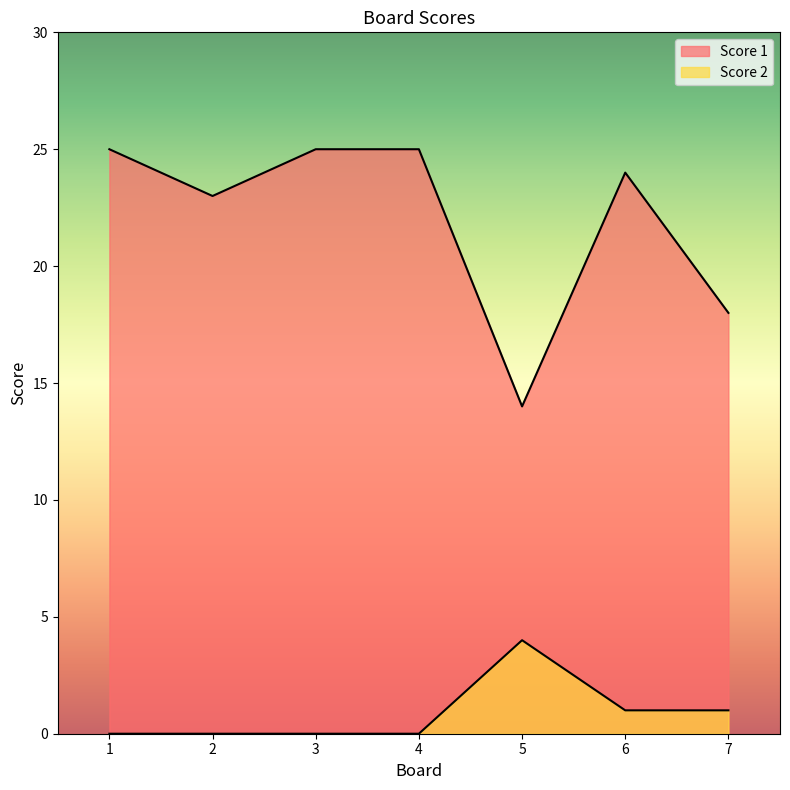

What is the difference between the maximum and minimum values in the Score 1 series?

11